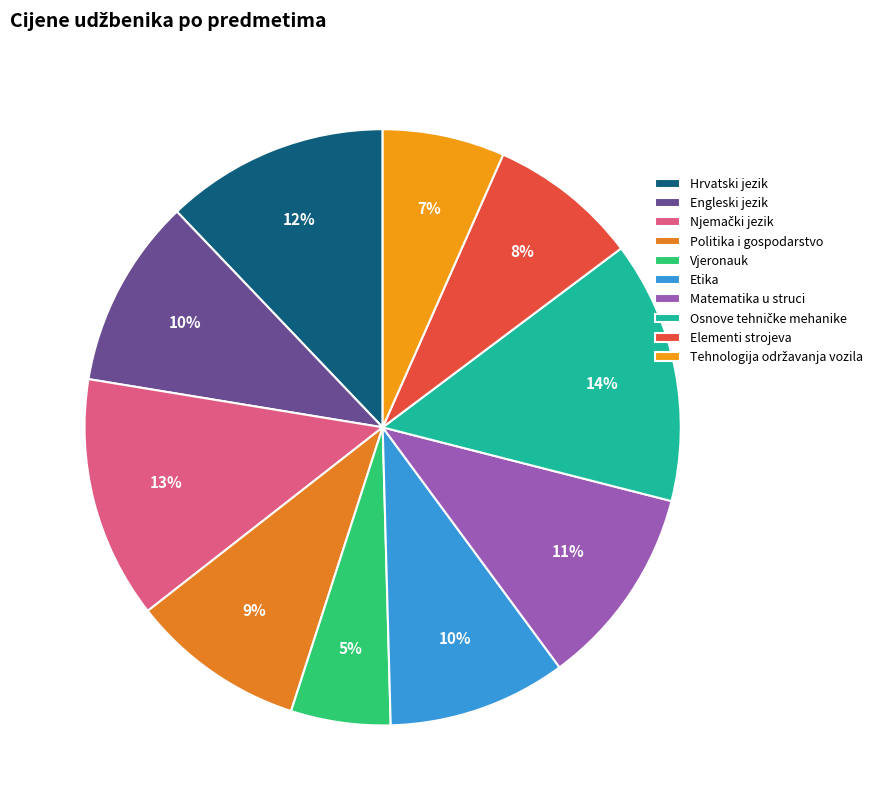

How many slices are in this pie chart?

10